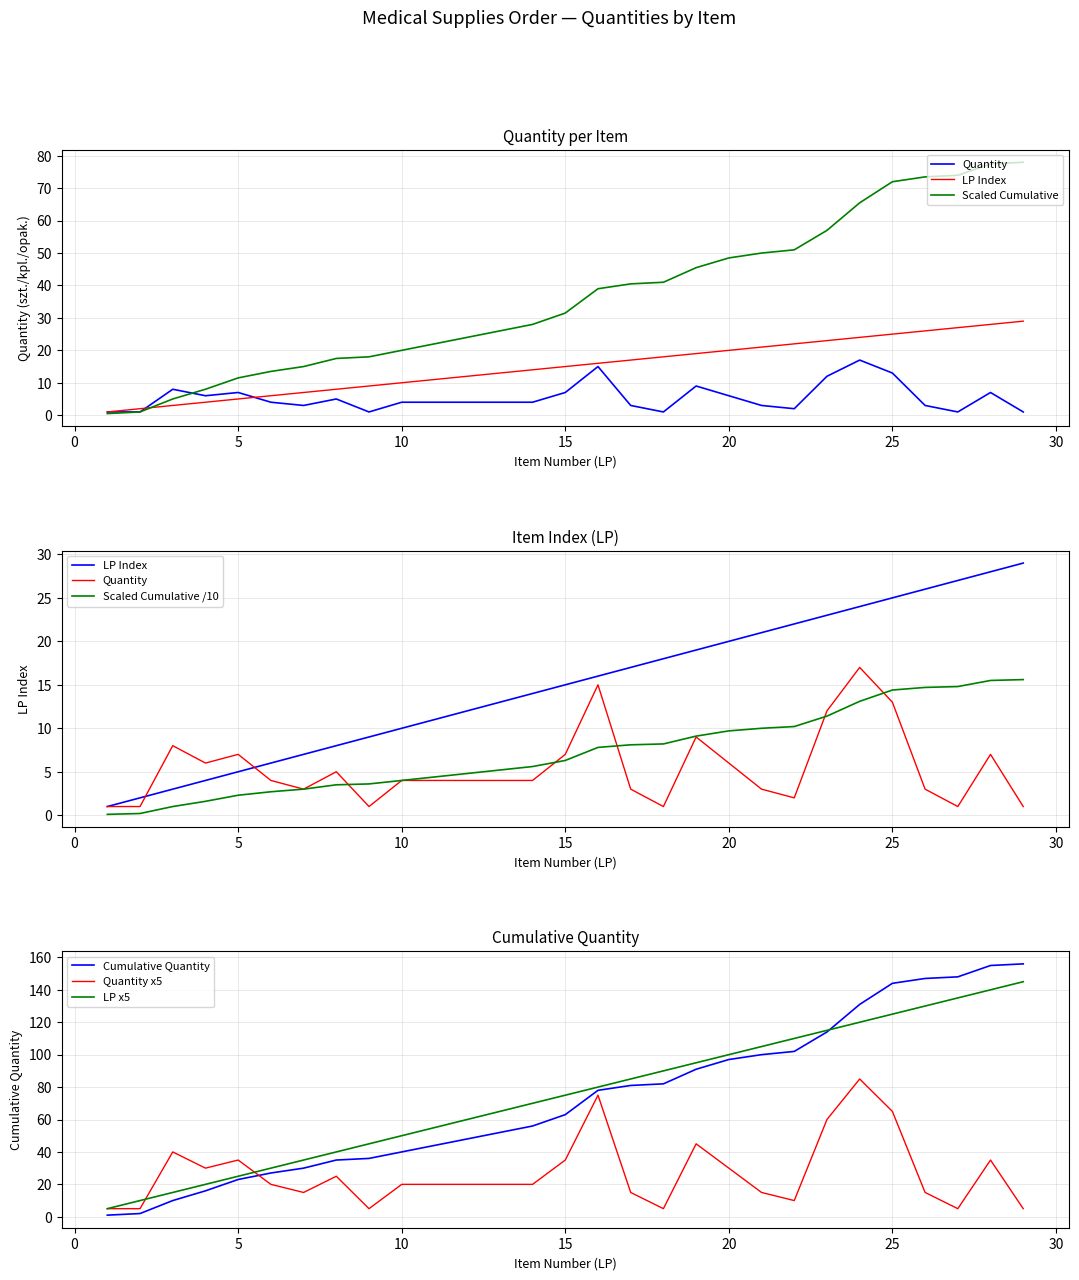

How many lines are shown in the chart?

3